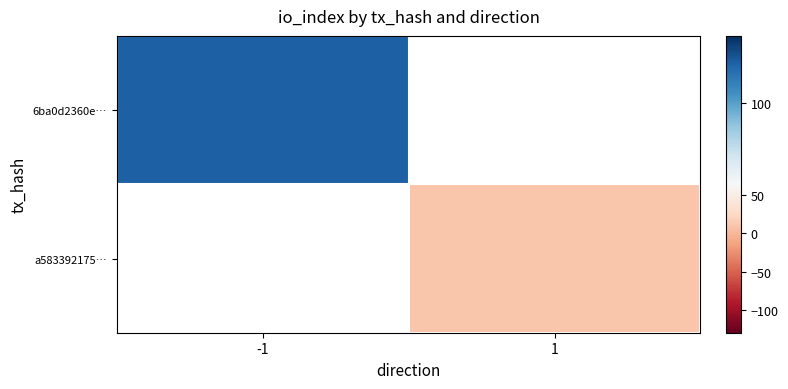

Rank the series by their average value, from highest to lowest.

6ba0d2360e…, a583392175…